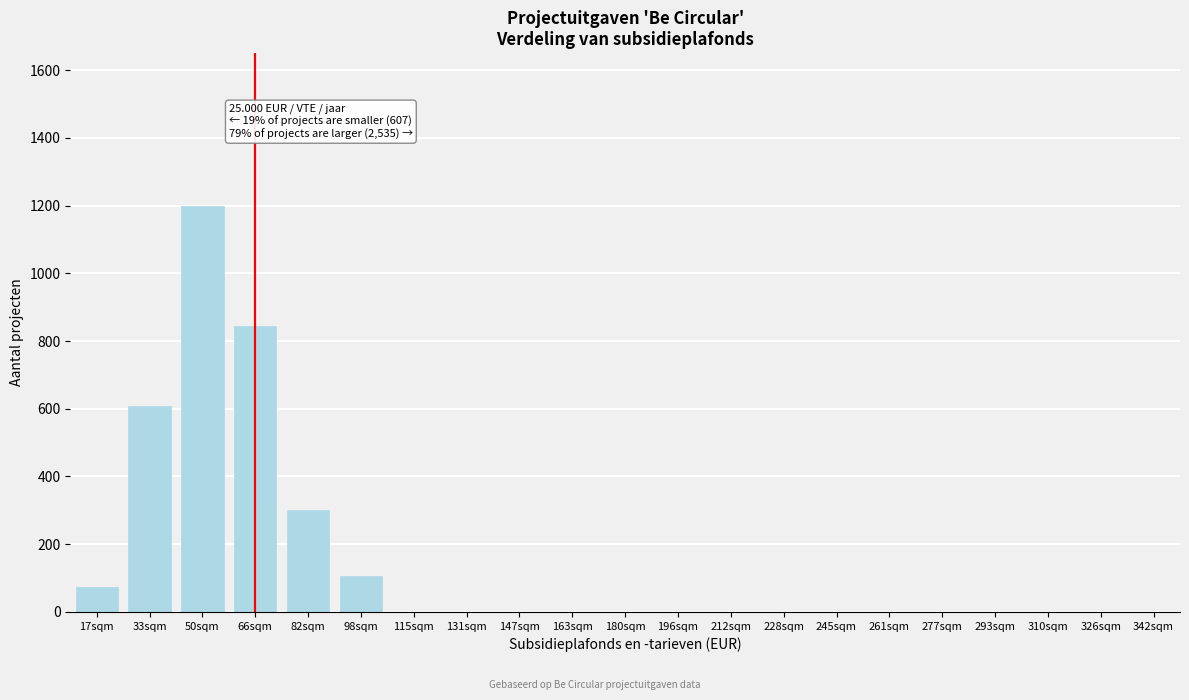

Reading right to left, extract all data points from this chart.

342sqm=0	326sqm=0	310sqm=0	293sqm=0	277sqm=0	261sqm=0	245sqm=0	228sqm=0	212sqm=0	196sqm=0	180sqm=0	163sqm=0	147sqm=0	131sqm=0	115sqm=0	98sqm=107	82sqm=300	66sqm=843	50sqm=1200	33sqm=607	17sqm=75